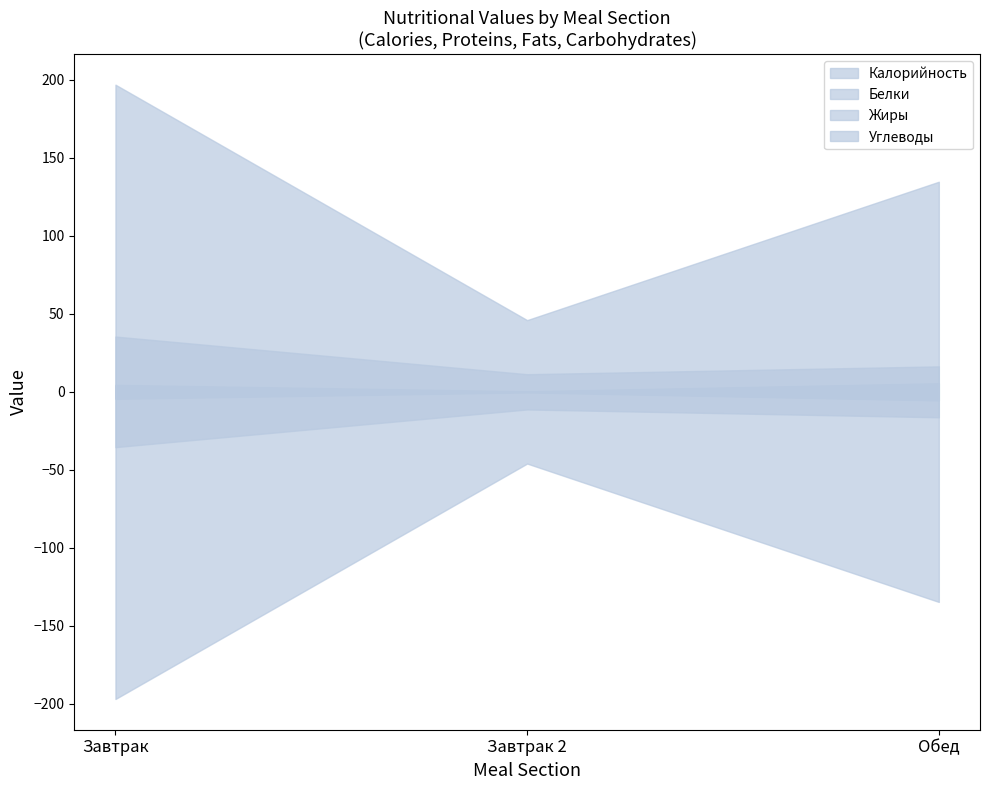

What is the label of the 3rd point from the left?

Обед